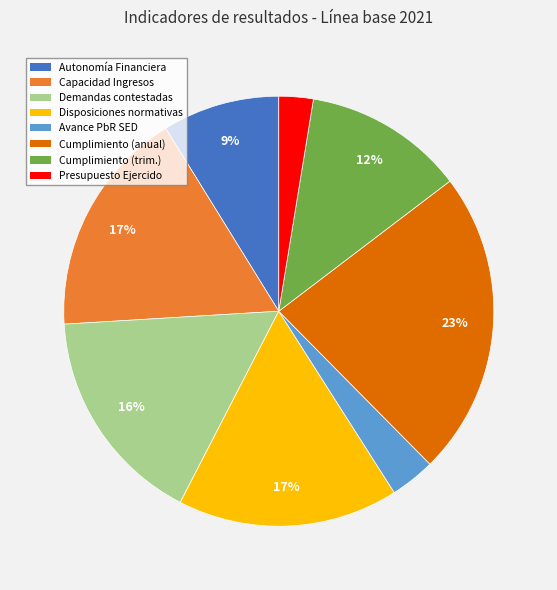

To the nearest percent, what is the difference between the largest and smallest slice percentages?

20%